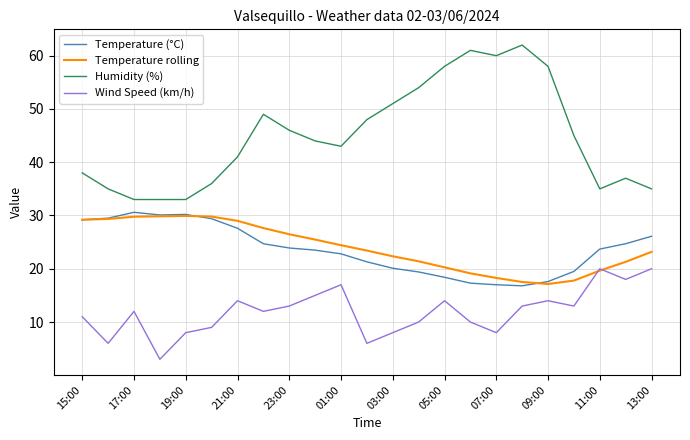

What is the average value of the Temperature rolling series?

24.0